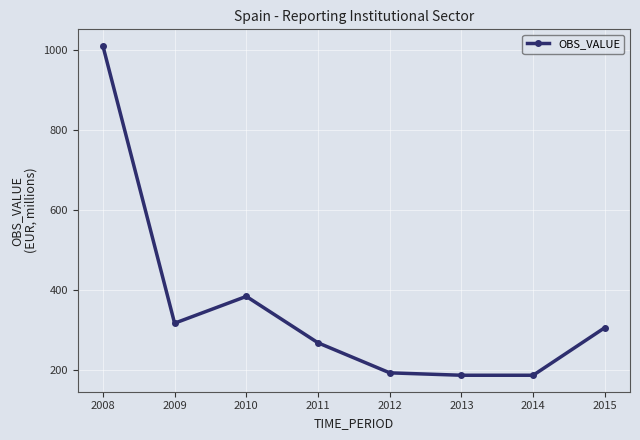

What is the difference between the second highest and second lowest values?

197